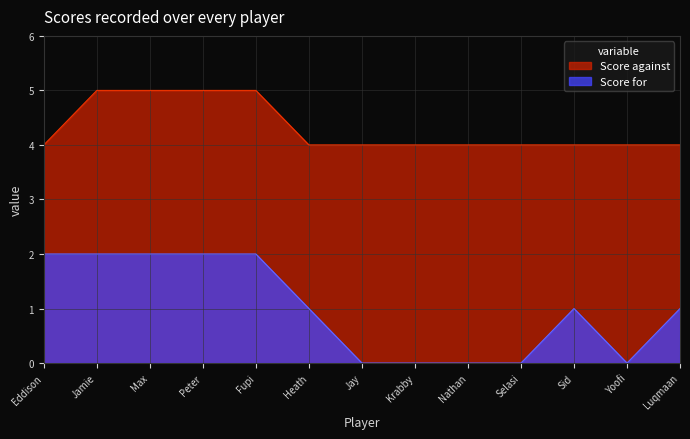

What is the difference between the maximum and minimum values in the Score for series?

2